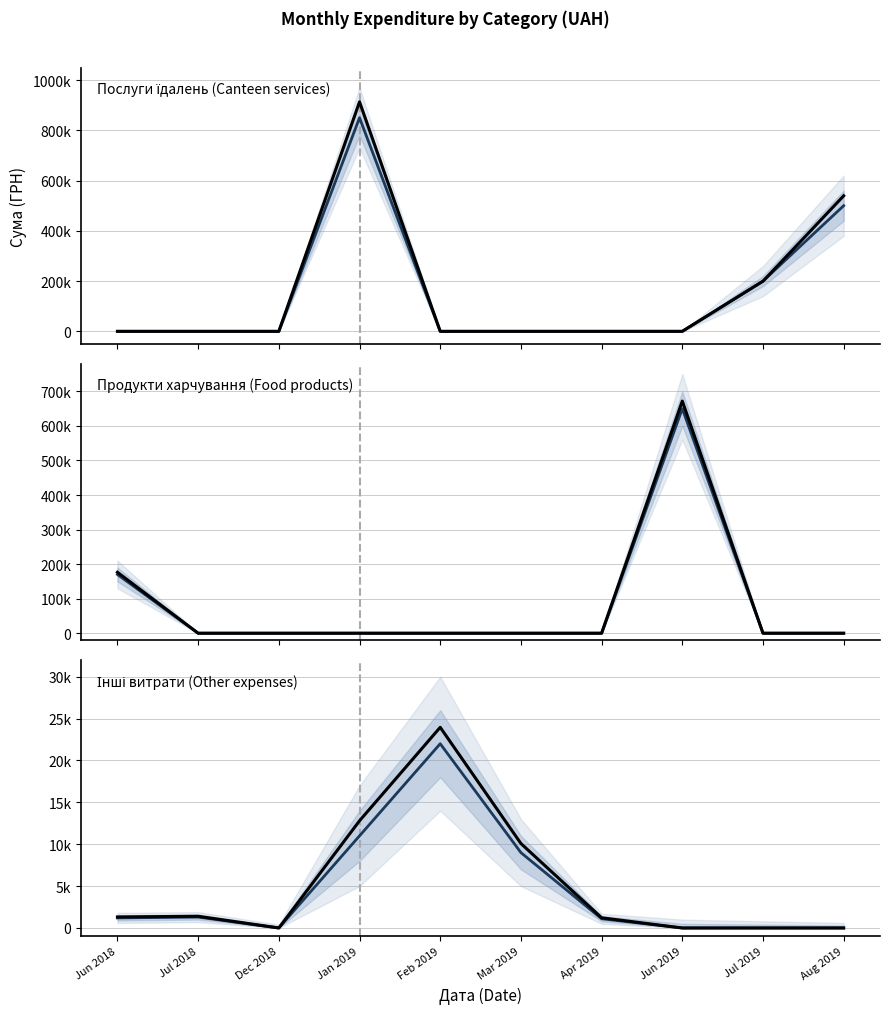

What is the label of the 4th point from the right?

Apr 2019